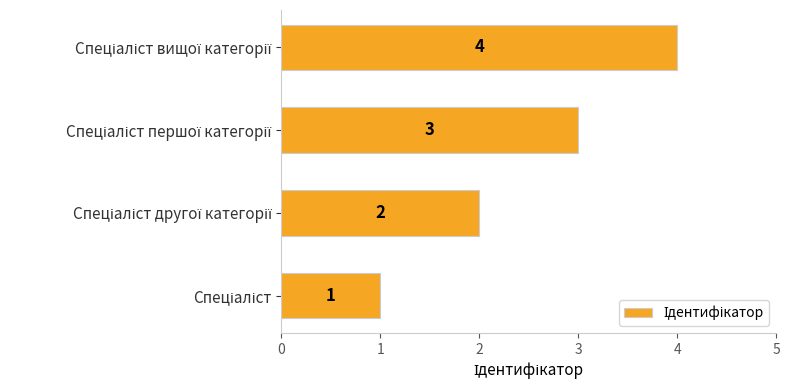

Count the values in the range 2 to 4.

3